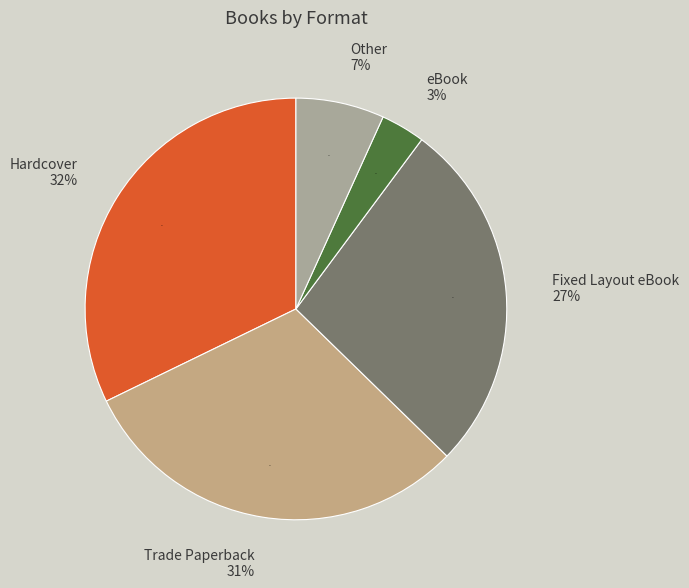

Do Hardcover and Other together represent more than half of the pie?

Yes